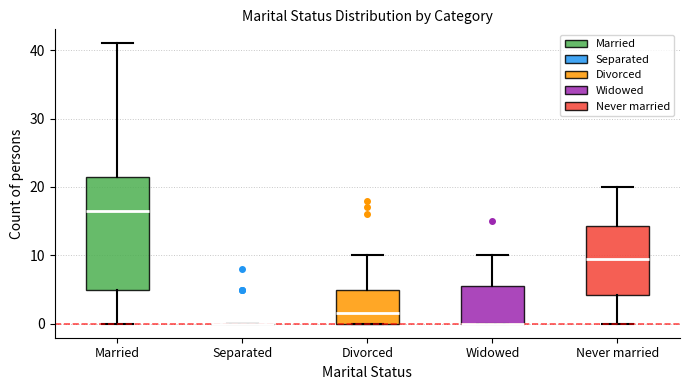

Where does the upper whisker of the box for Widowed end on the y-axis? The values are not printed on the chart, so give them approximately, as read against the axis.

10